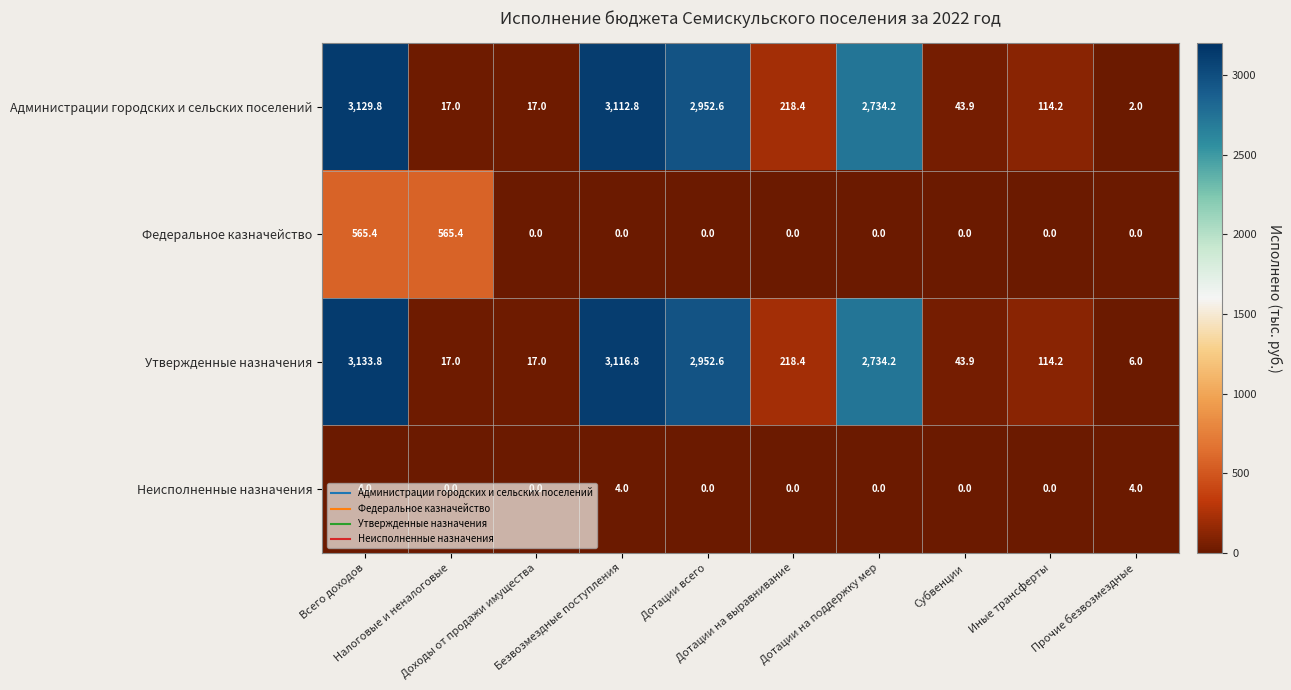

What is the maximum value shown in the chart?

3133.8